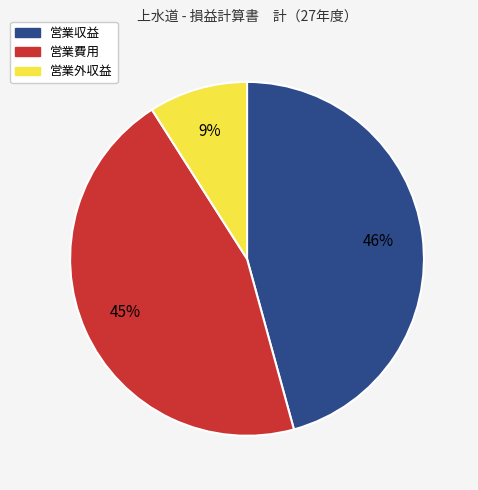

Is it true that 営業費用 is 45% of the pie?

True